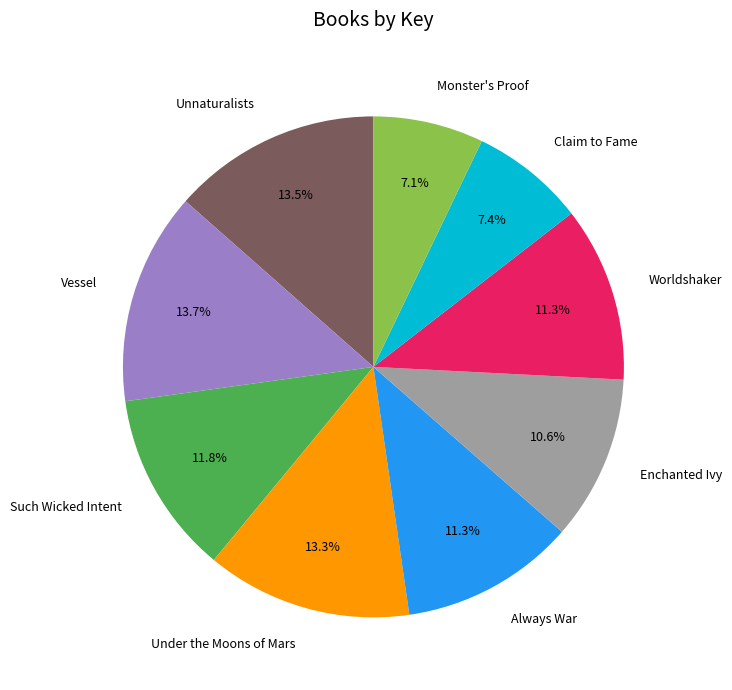

What percentage is the Always War slice, to the nearest percent?

11%